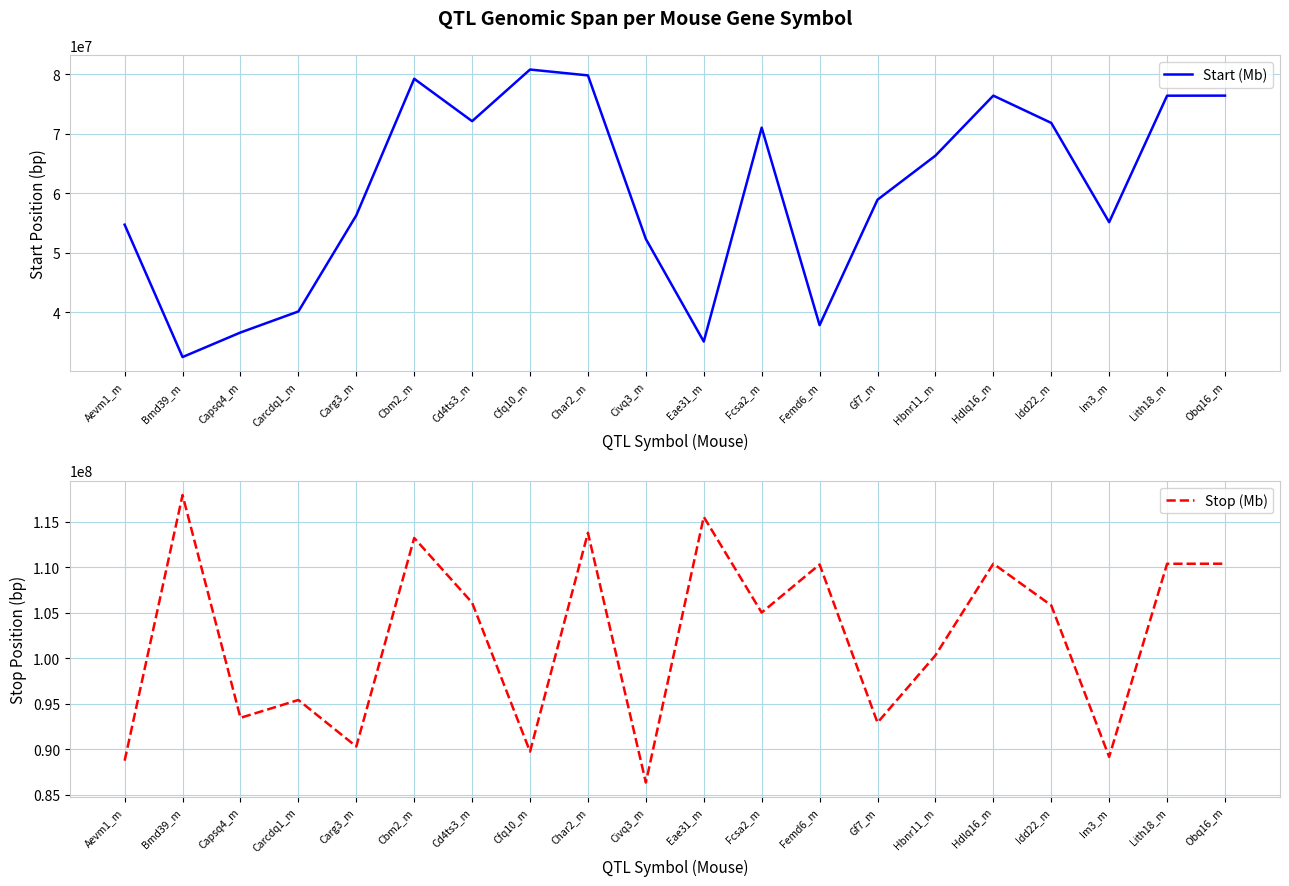

At which label is Stop (Mb) closest to 102150141?

Hbnr11_m